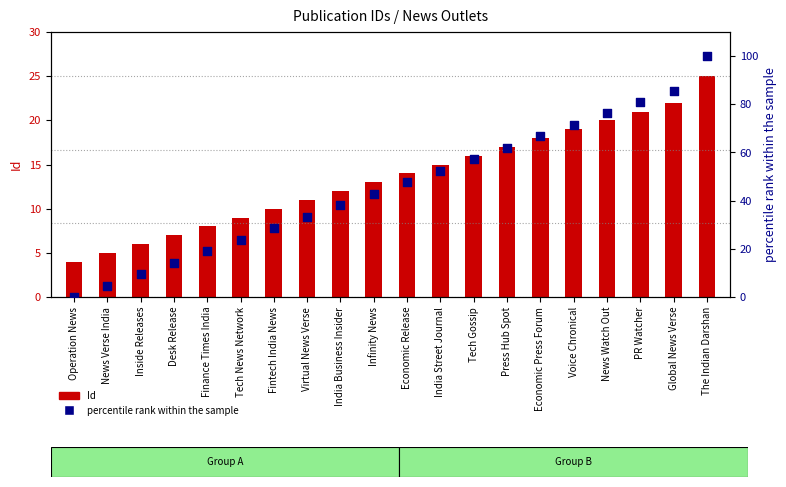

At which category is the sum across all series the highest?

The Indian Darshan